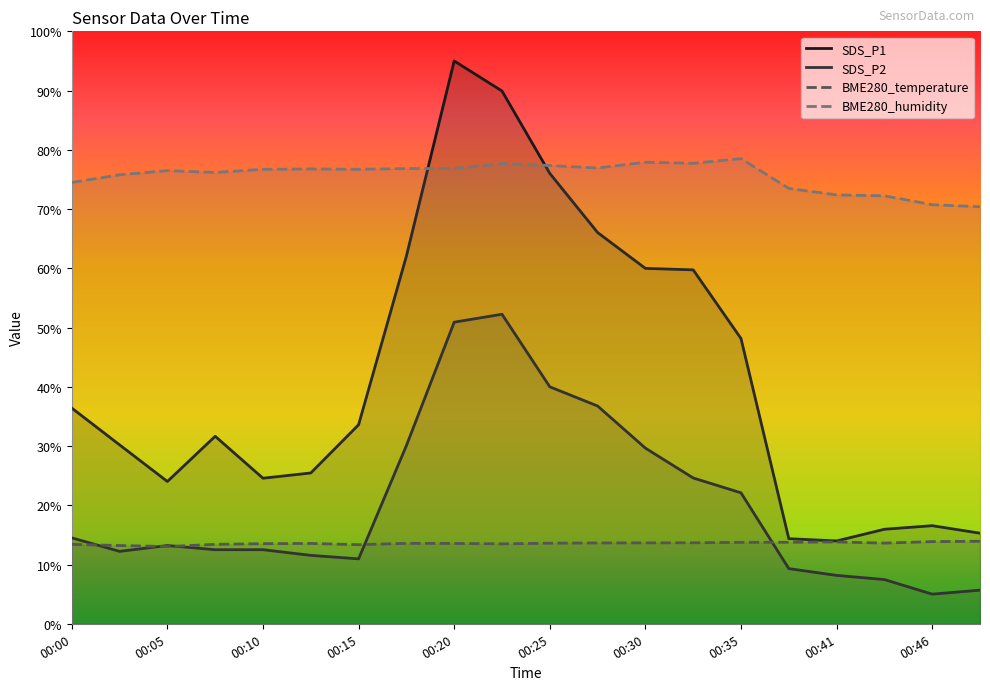

Which category has the highest value in the SDS_P1 series?

00:20